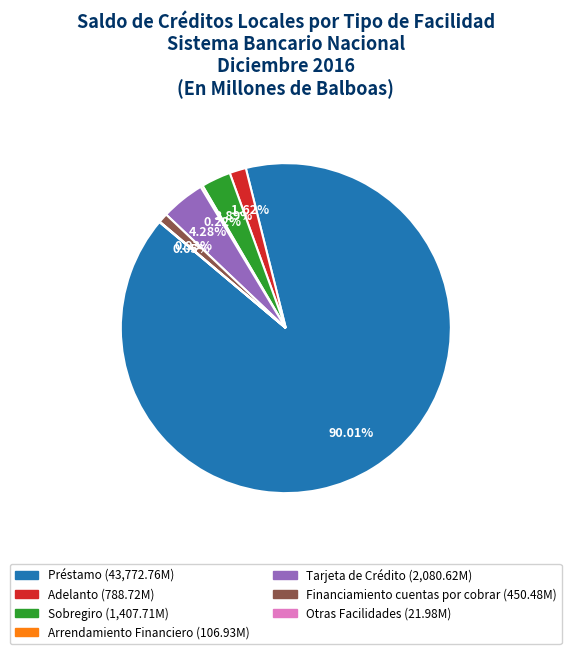

What is the largest slice in the pie chart?

Préstamo